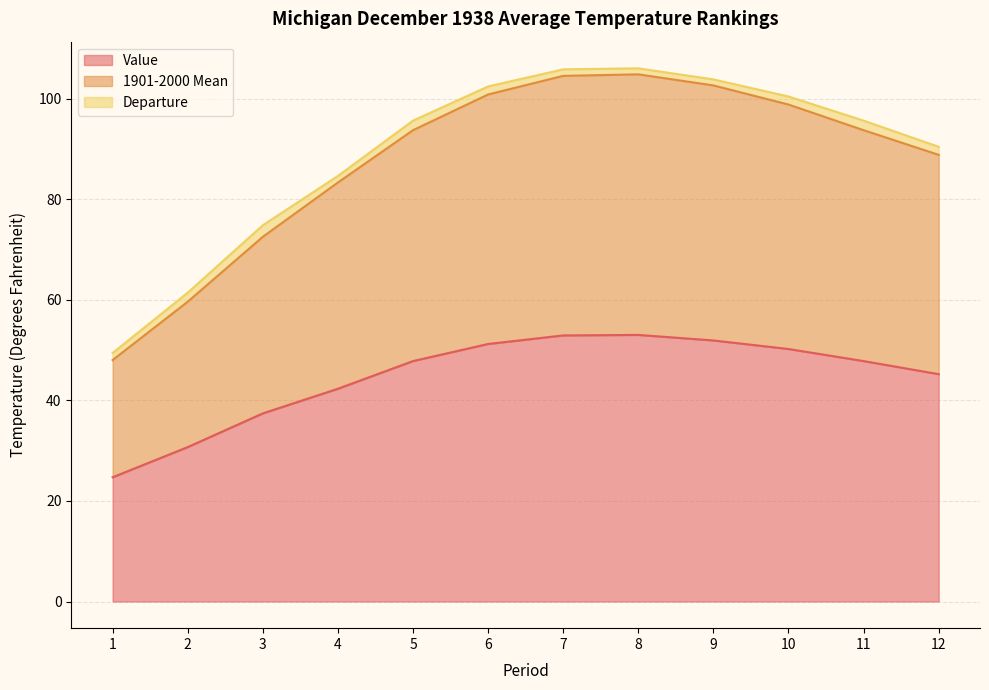

True or false: 1901-2000 Mean has more than 1 points higher than both neighbors.

False